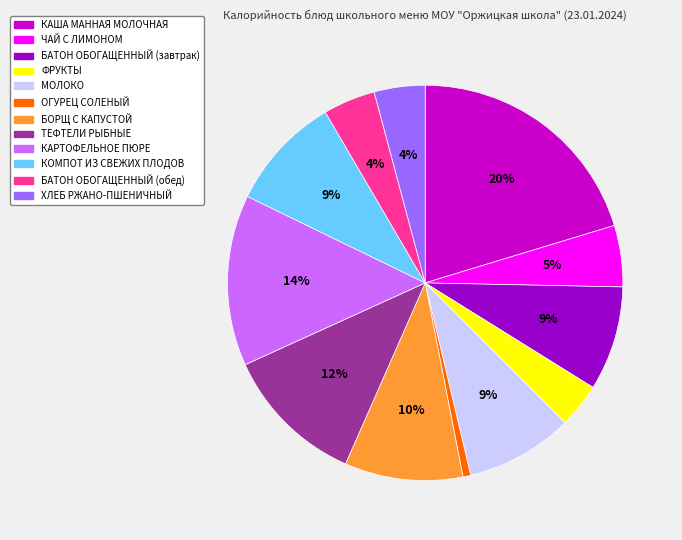

Approximately how many times larger is the value at МОЛОКО compared to ЧАЙ С ЛИМОНОМ?

1.8